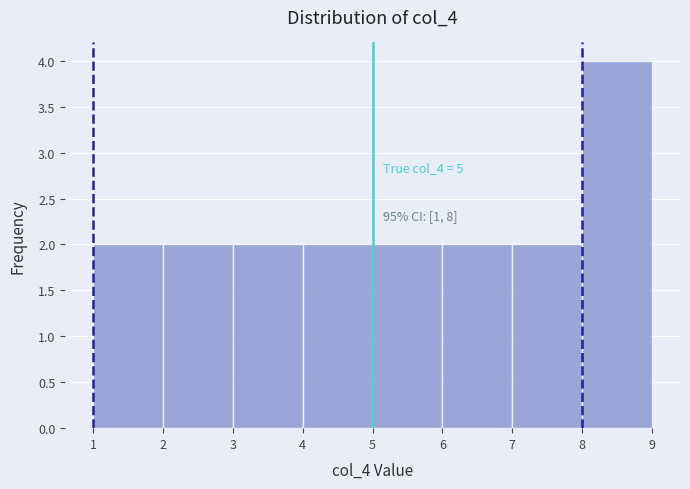

Over which range of the x-axis is the bar tallest?

8 to 9